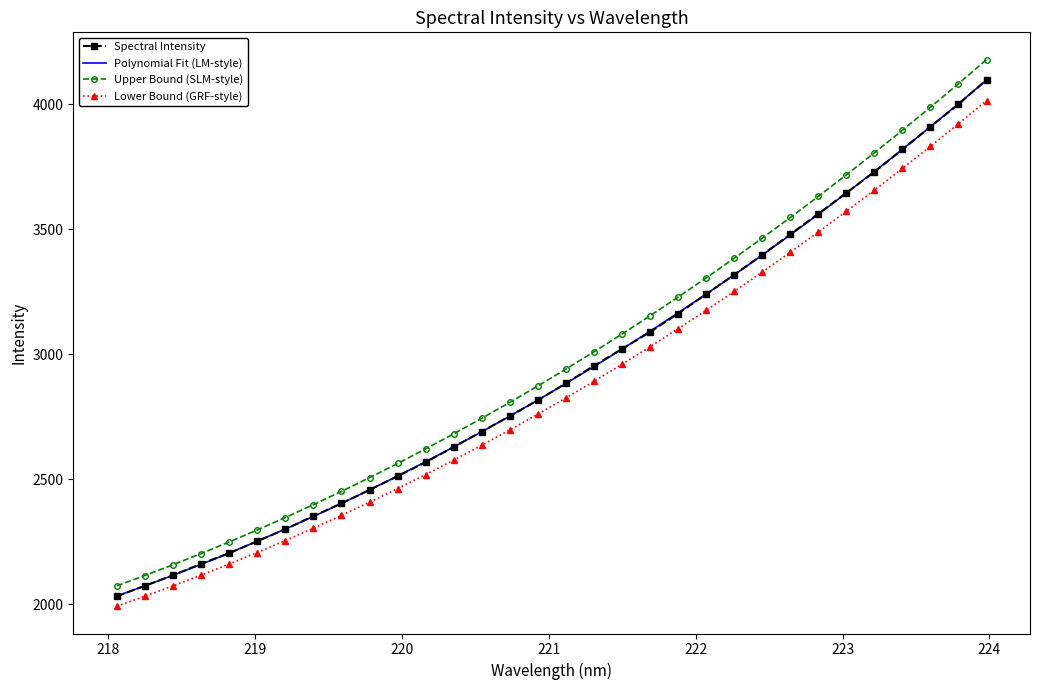

What are all the series names shown in the legend?

Spectral Intensity, Polynomial Fit (LM-style), Upper Bound (SLM-style), Lower Bound (GRF-style)